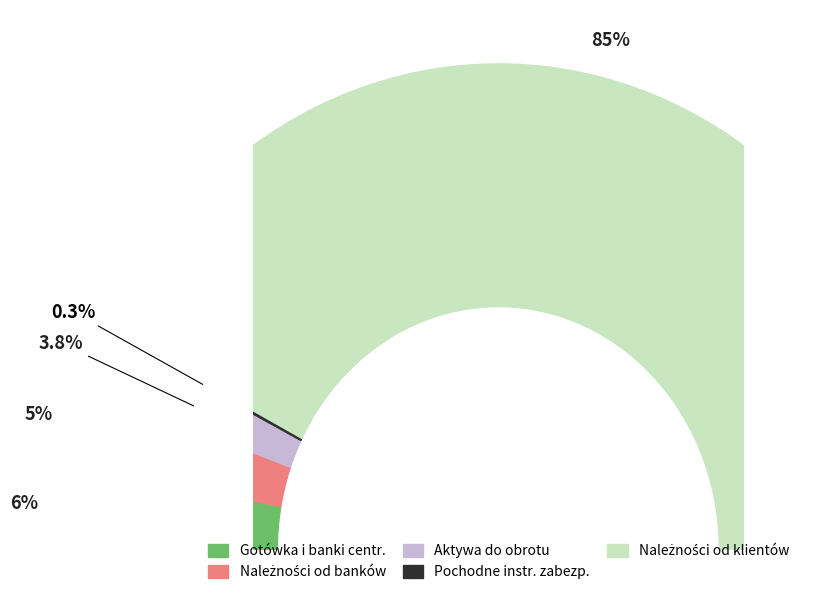

How many segments does this pie chart have?

5